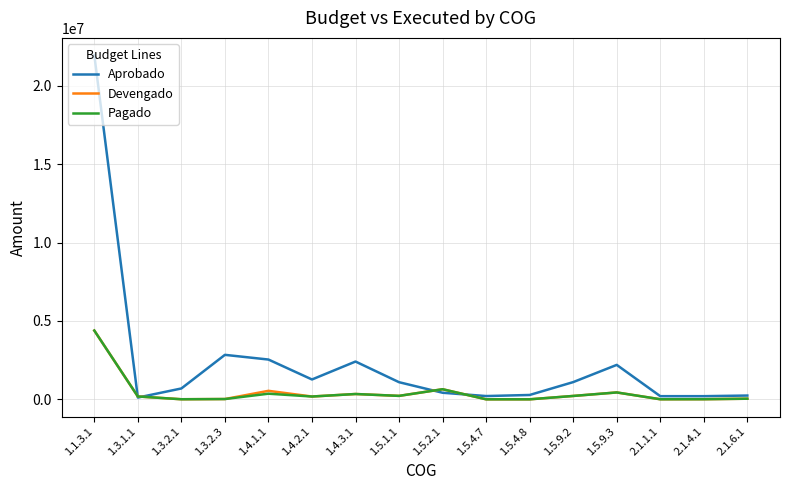

Which category has the highest value in the Devengado series?

1.1.3.1